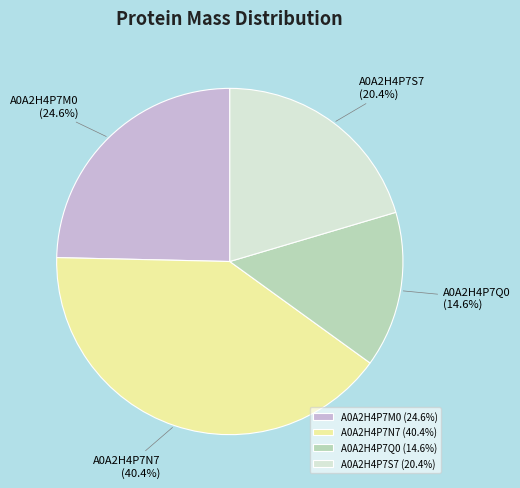

Is there a majority slice in this chart?

No